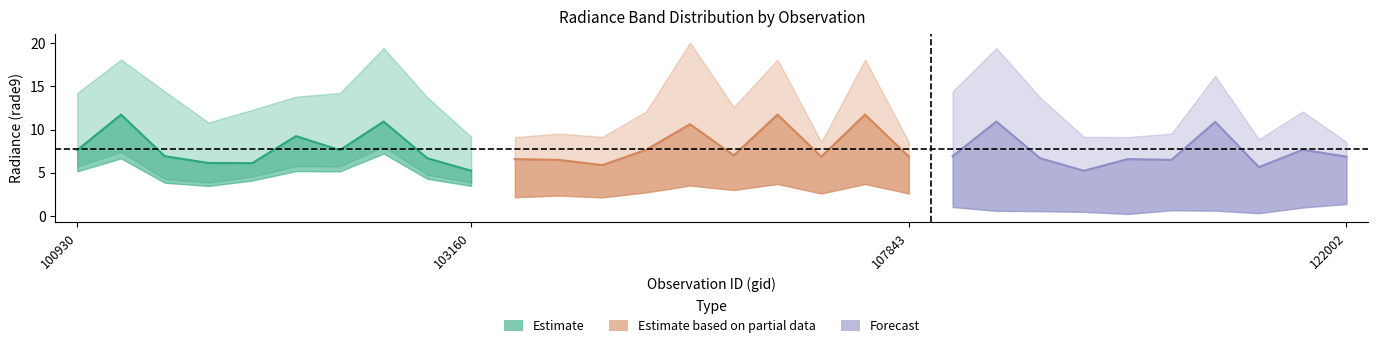

True or false: rade9_bin_1q and rade9_bin_mdn intersect in this chart.

False